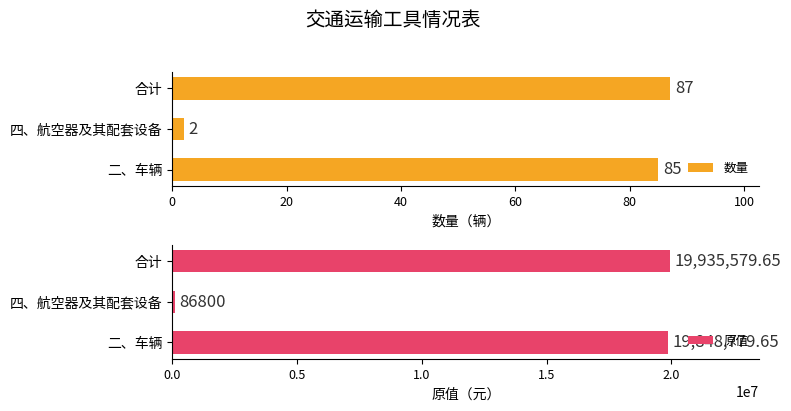

What is the sum of all 数量 values?

174